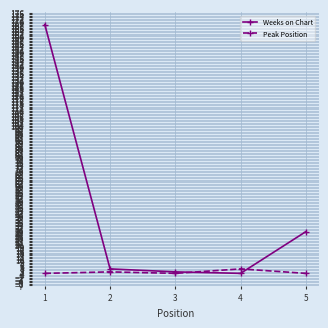

What is the average value of the Weeks on Chart series?

41